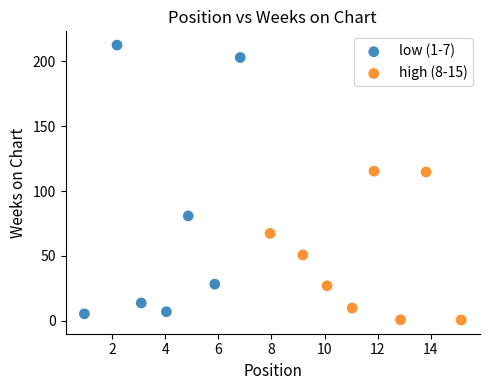

Which series contains the lowest Y value?

high (8-15)